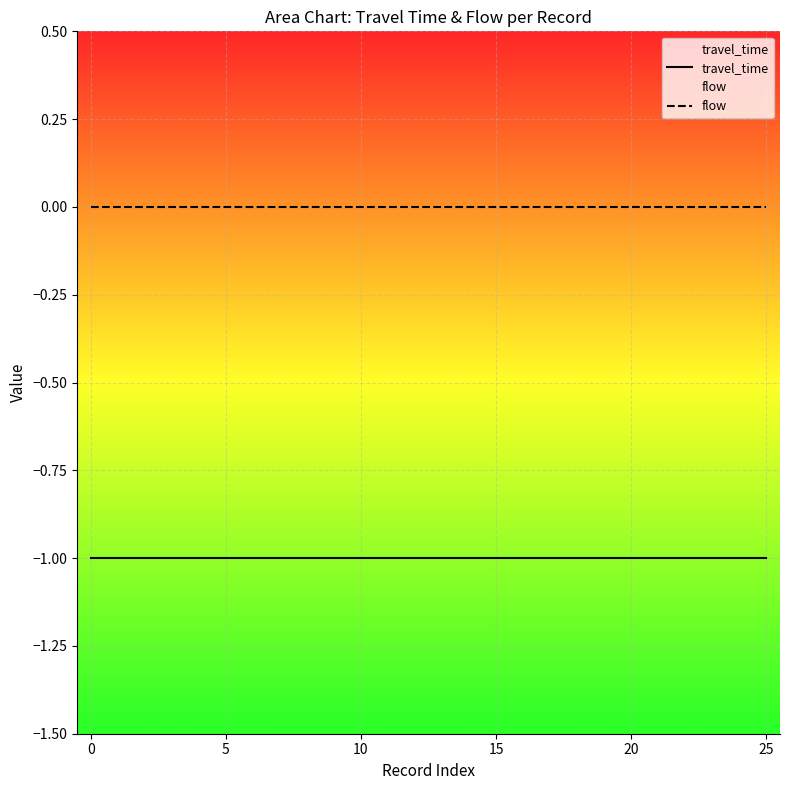

Does the chart display data point markers on the line(s)?

No